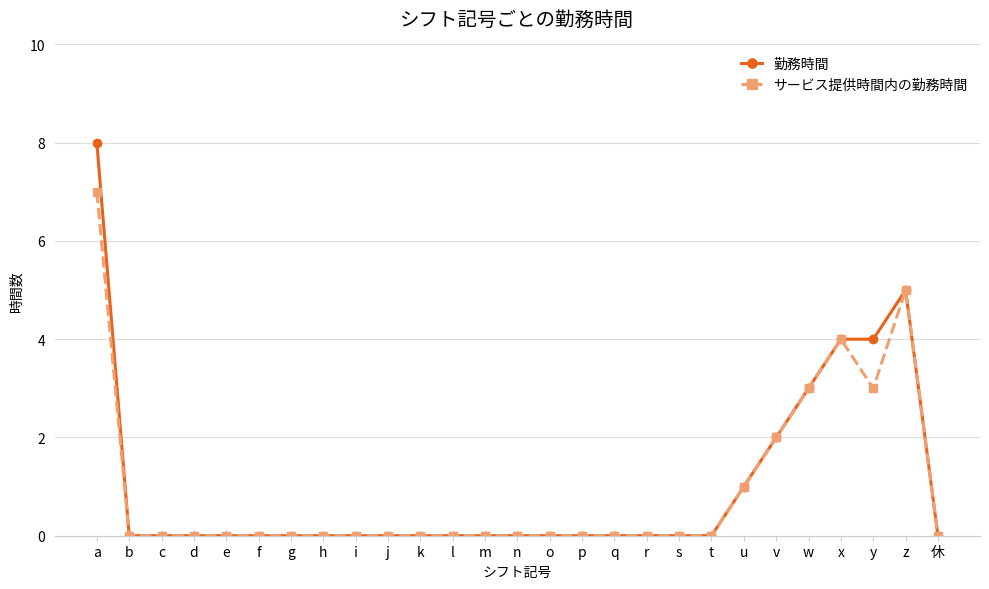

At which label does サービス提供時間内の勤務時間 reach its peak?

a